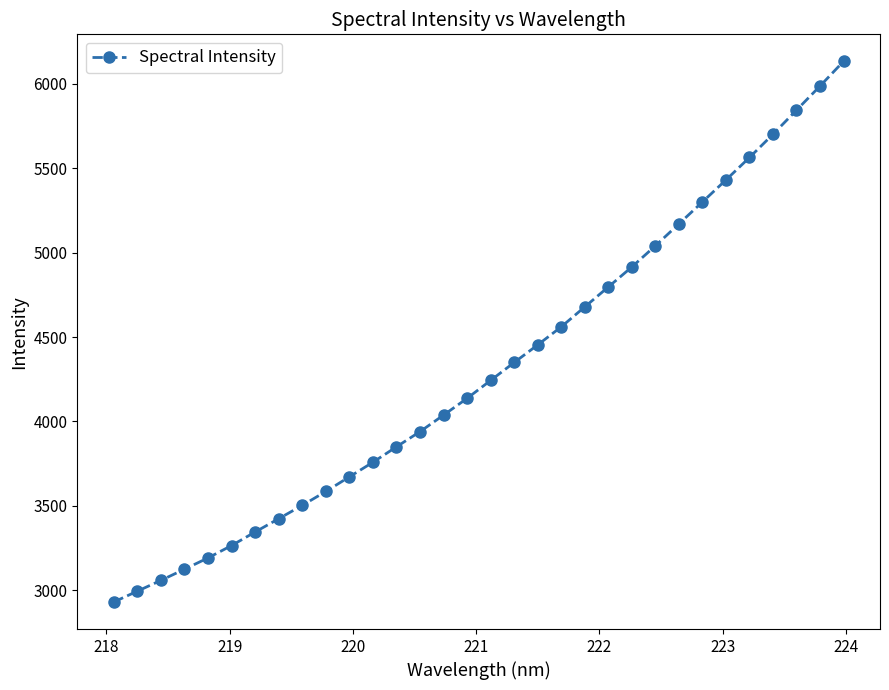

What is the value of the 10th point from the left?

3585.2